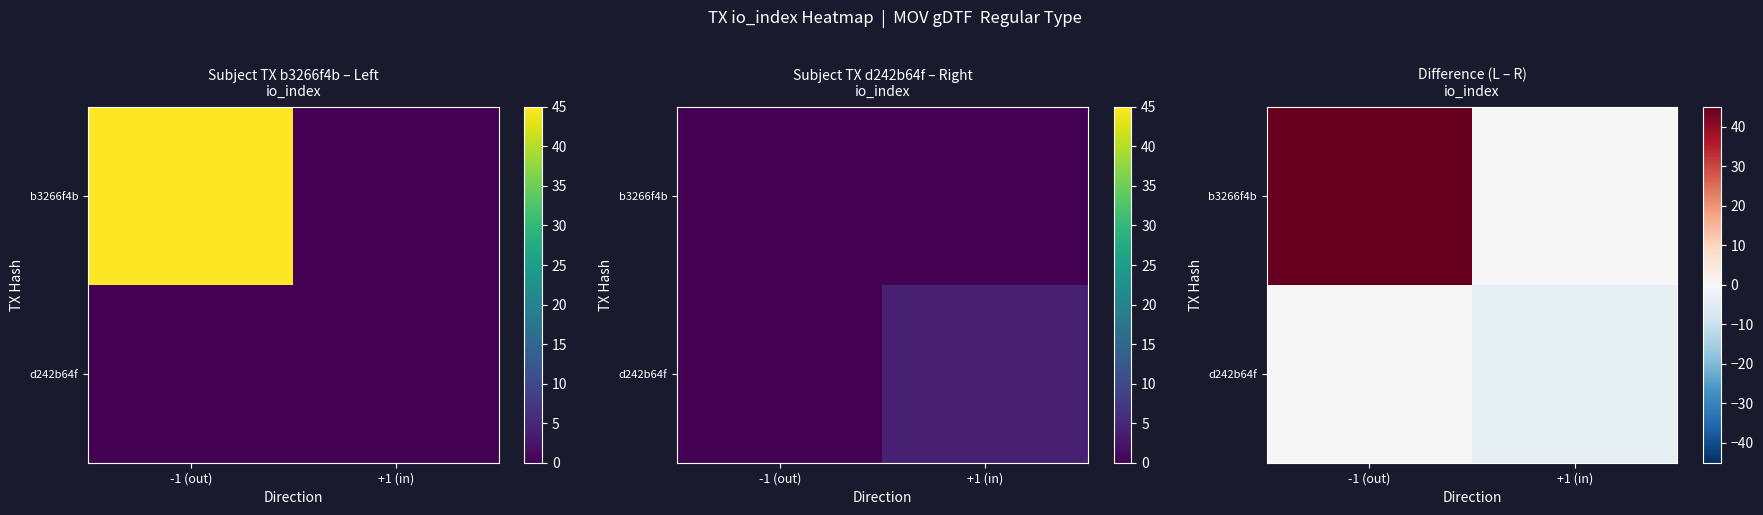

Is it true that d242b64f equals -2 at +1 (in)?

False